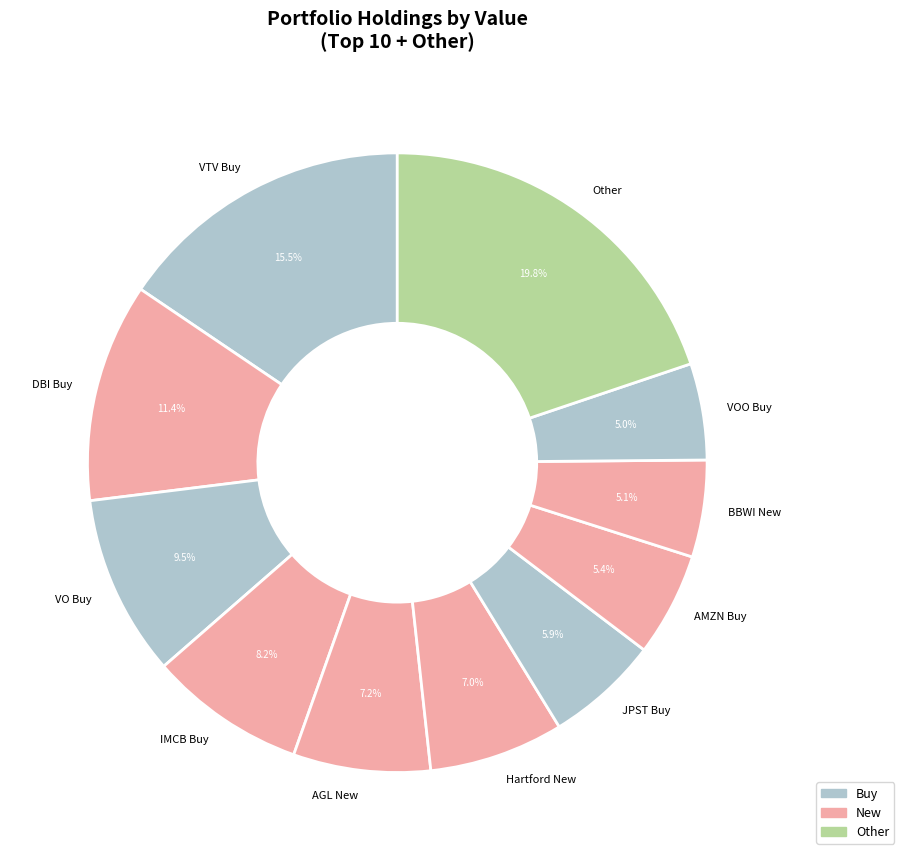

Does any single category account for the majority?

No